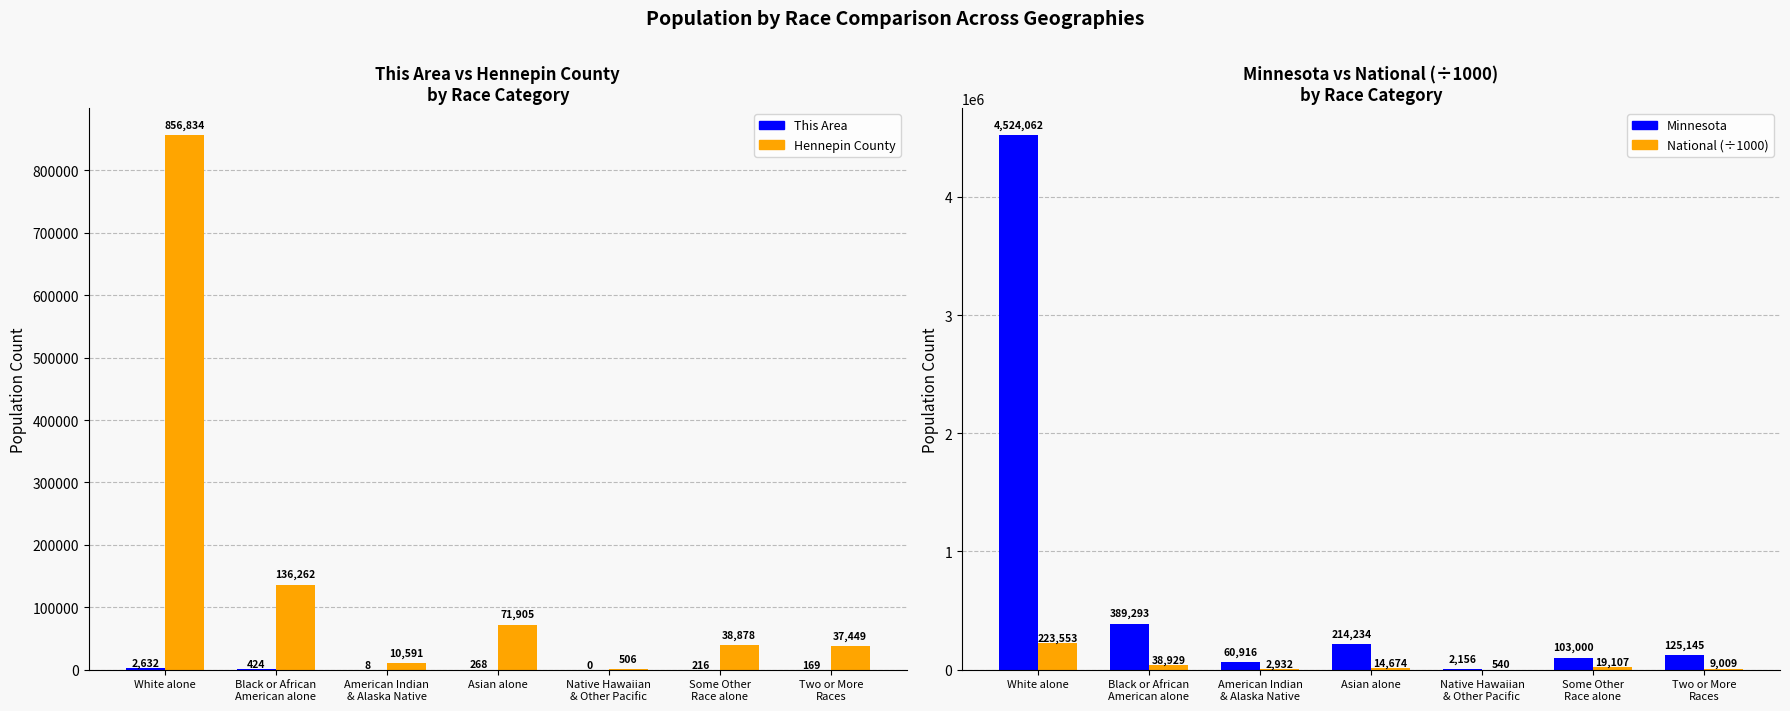

What is the value of the Minnesota bar at the 3rd from the left?

60916